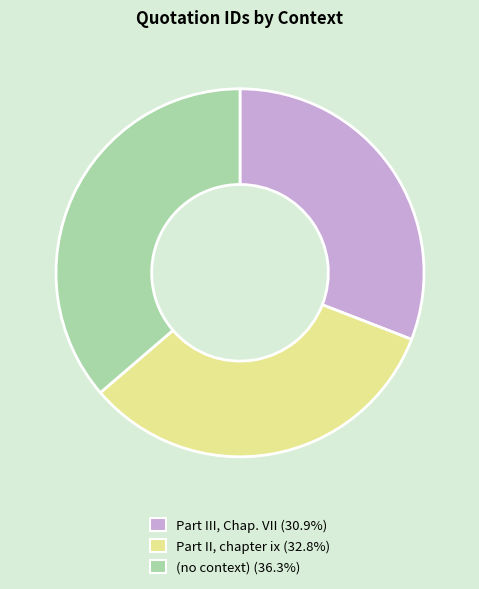

Which slice is the smallest?

Part III, Chap. VII